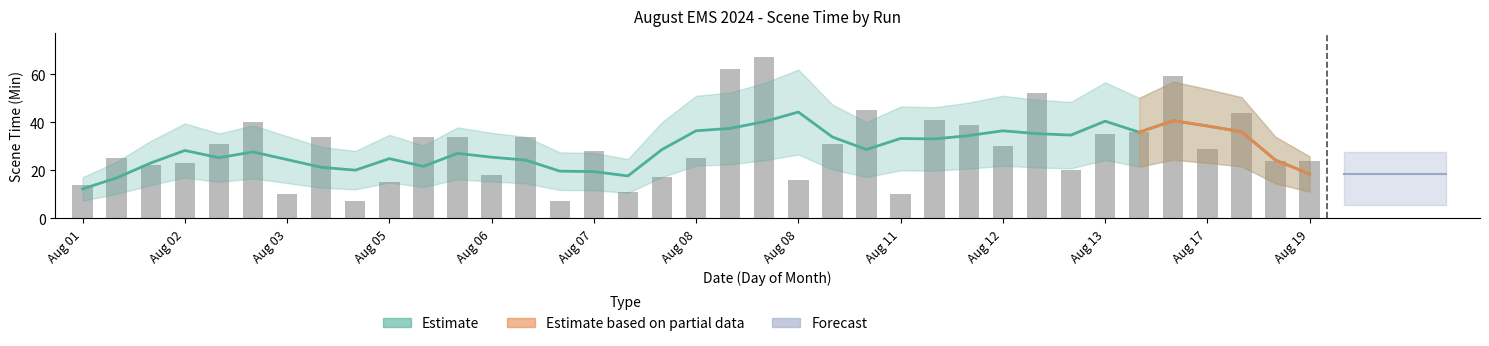

How many values are below 29?

18